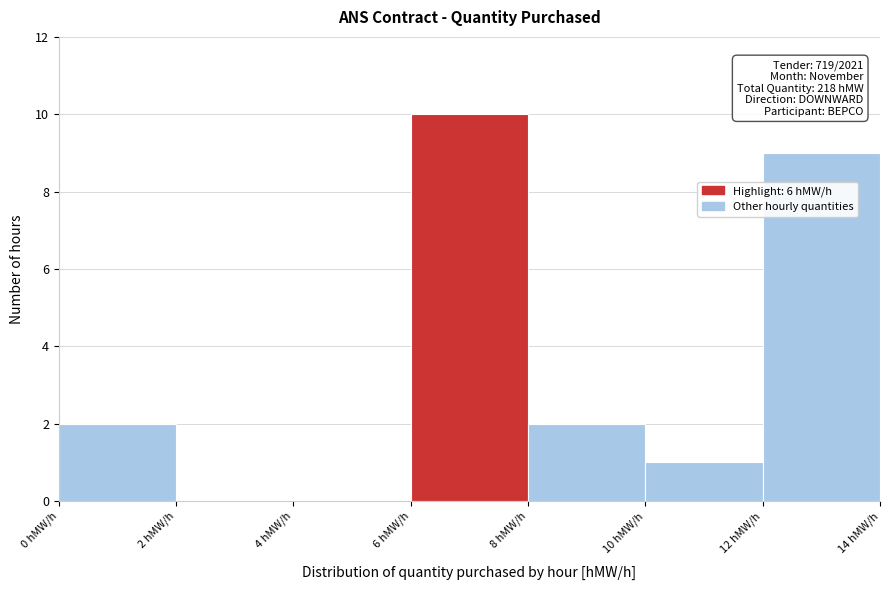

Which range on the x-axis has the tallest bar?

6 to 8